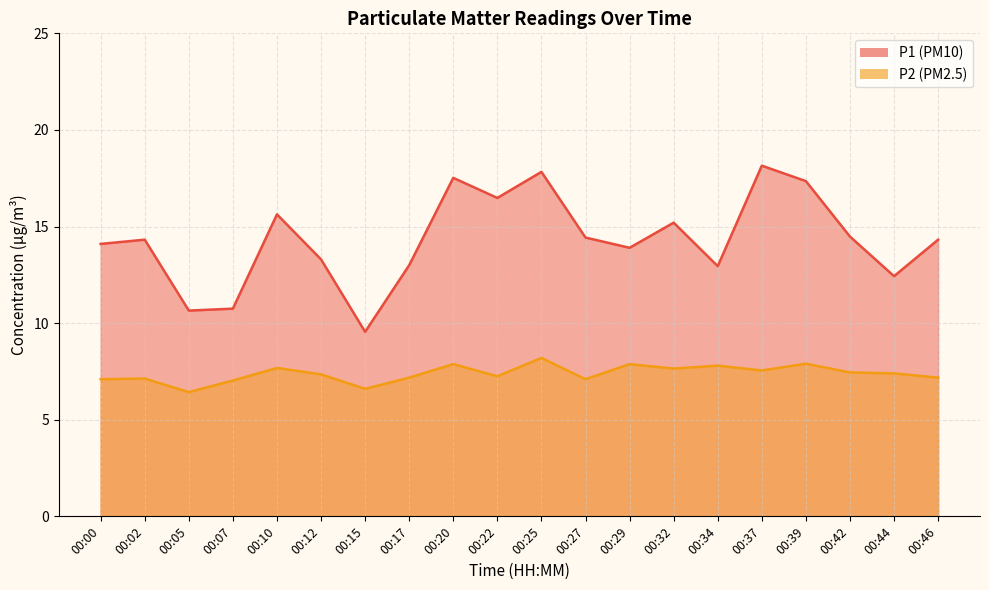

Count the number of categories in the chart.

20